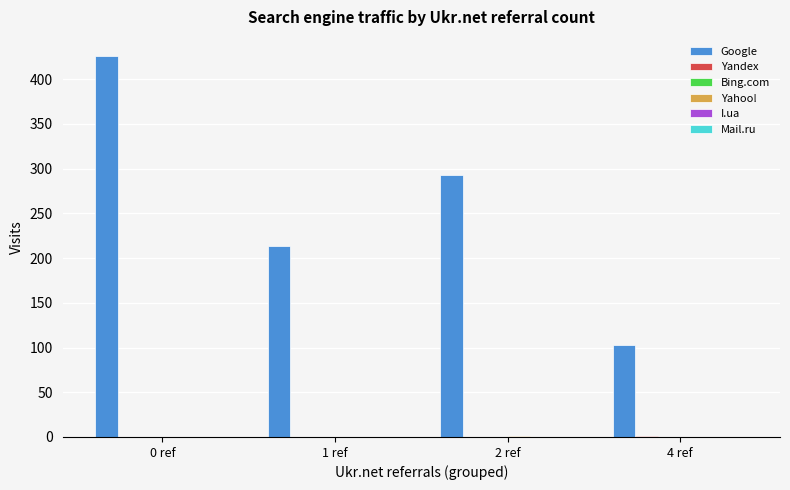

Which series changed the most between 0 ref and 2 ref?

Google